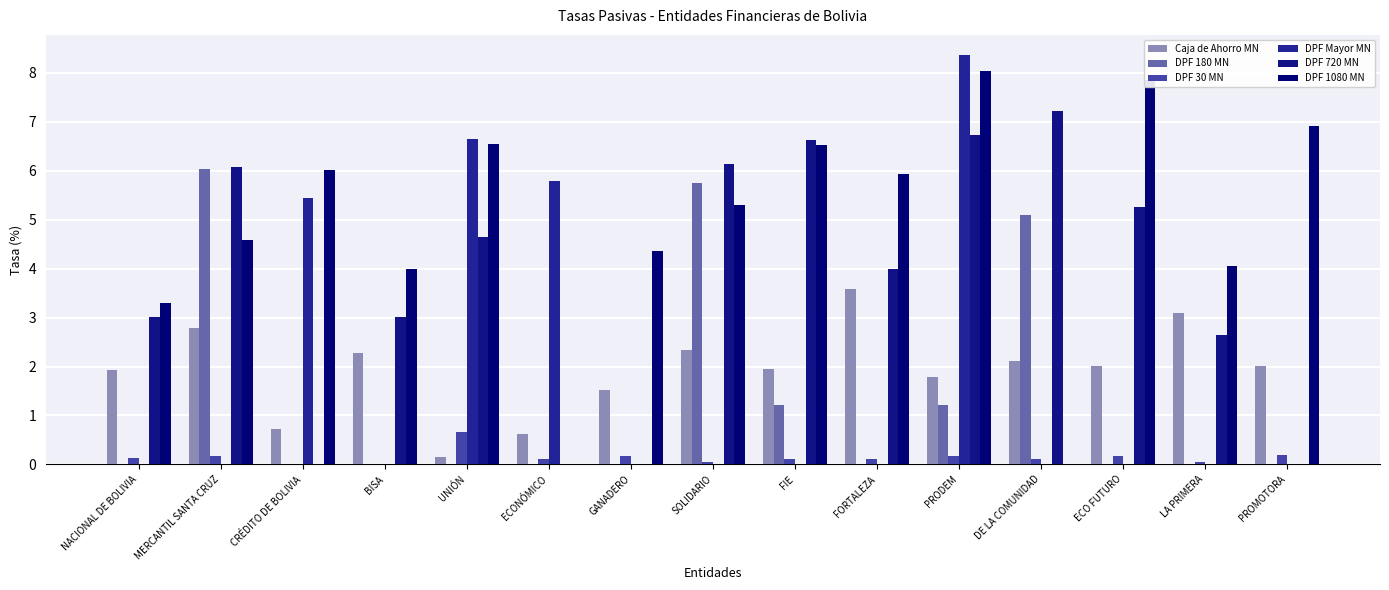

What are all the series names shown in the legend?

Caja de Ahorro MN, DPF 180 MN, DPF 30 MN, DPF Mayor MN, DPF 720 MN, DPF 1080 MN